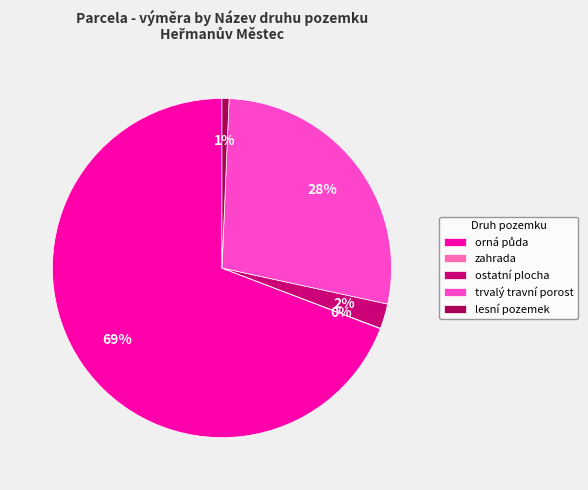

Is there a majority slice in this chart?

Yes